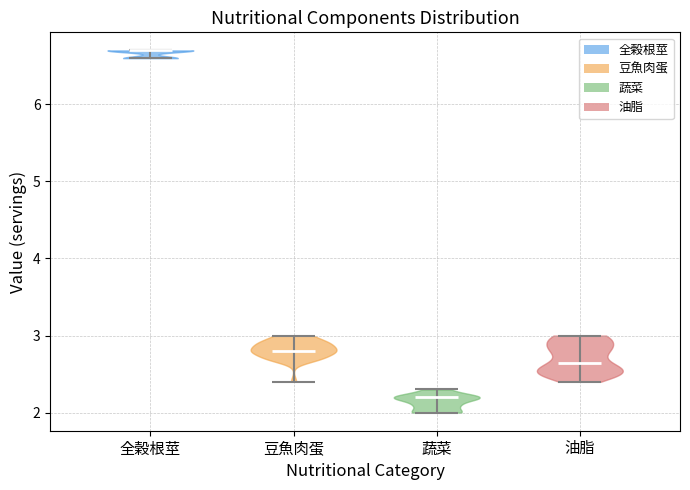

Which violin has the highest median line?

全榖根莖